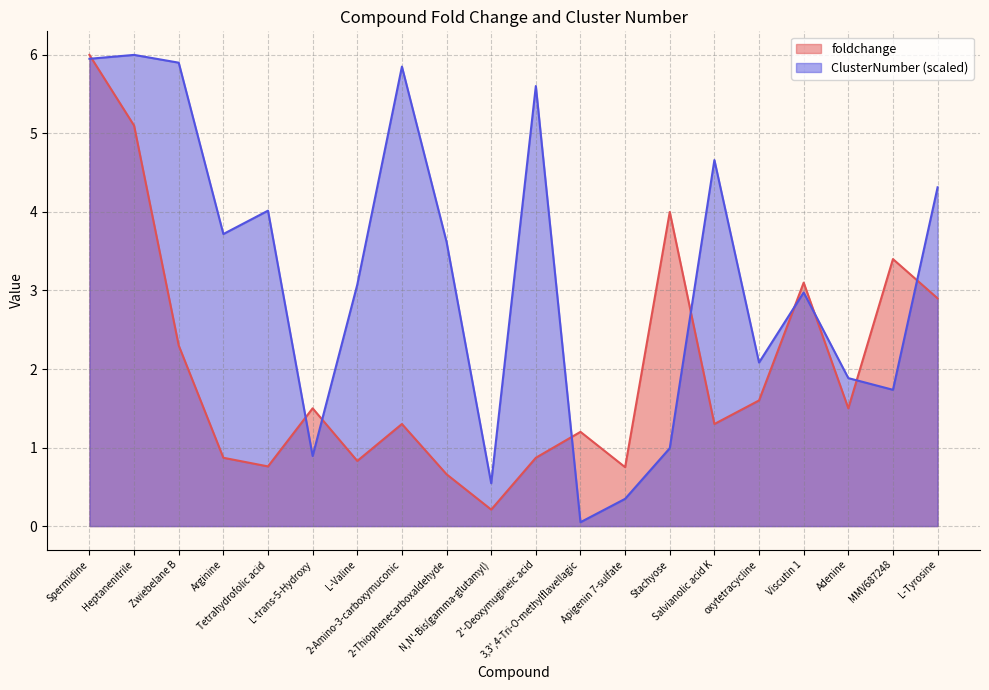

Where is the first local minimum for ClusterNumber?

Arginine